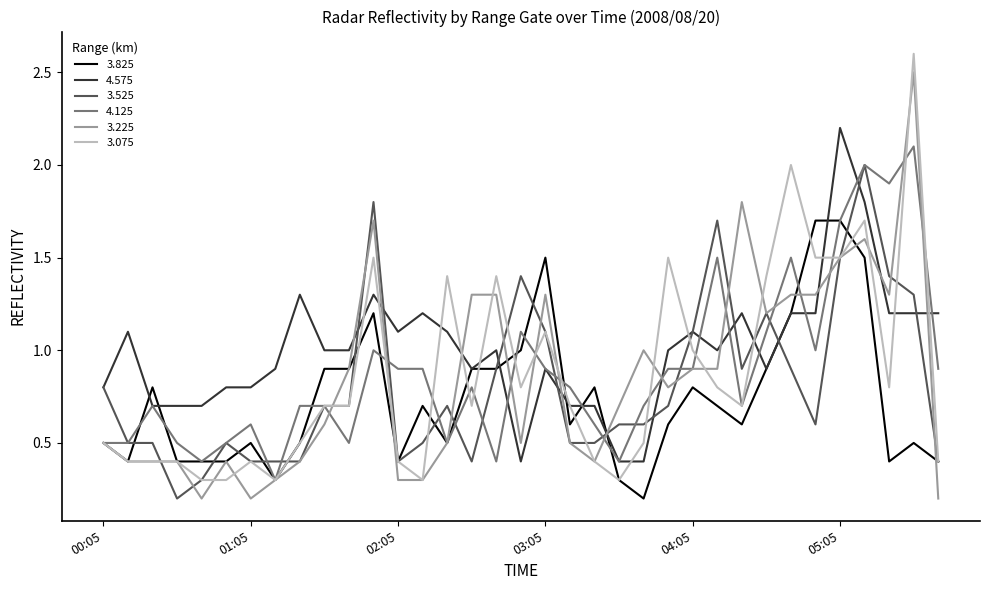

What is the lowest value of the 4.575 series?

0.4